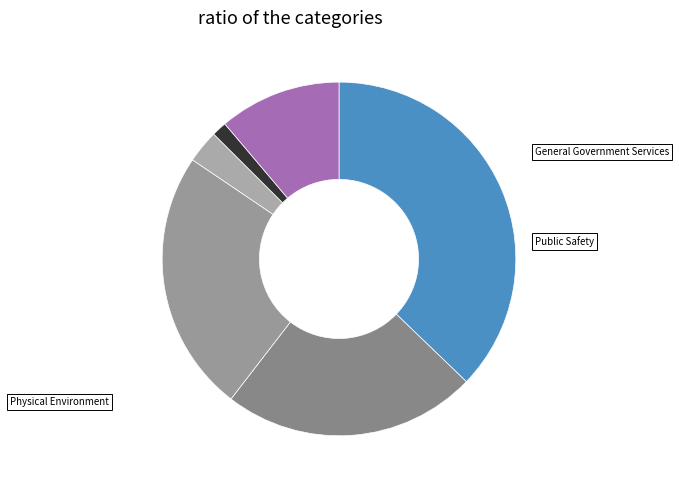

How many slices are in this pie chart?

6